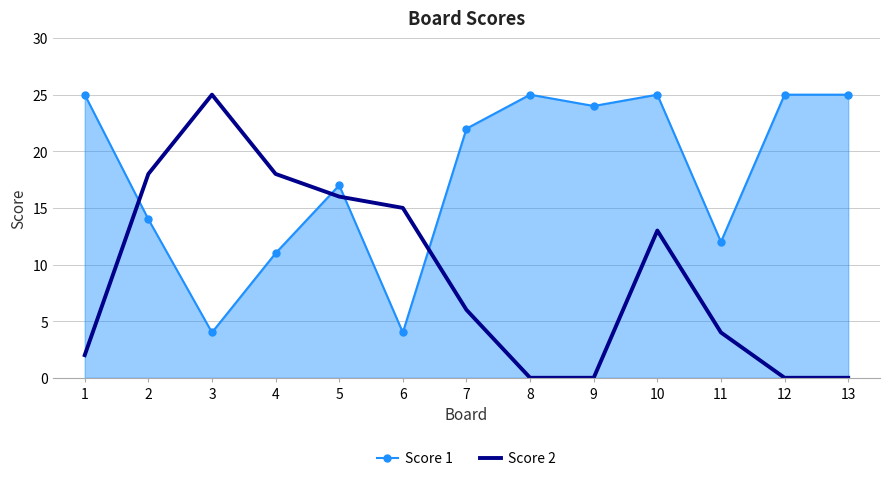

Is the value of Score 1 at 7 greater than the value of Score 2 at 3?

No